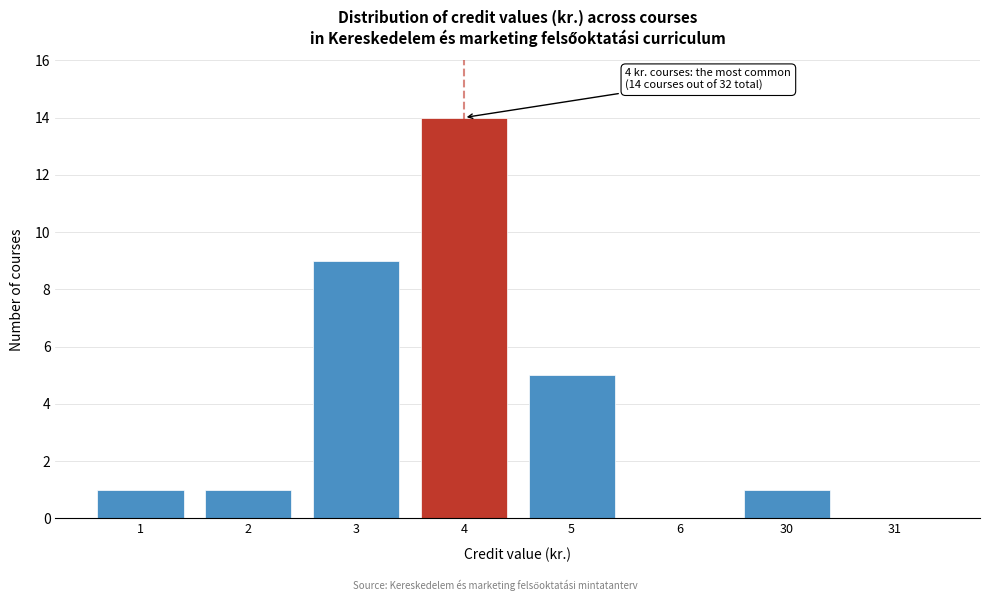

Reading left to right, extract all data points from this chart.

1=1	2=1	3=9	4=14	5=5	6=0	30=1	31=0